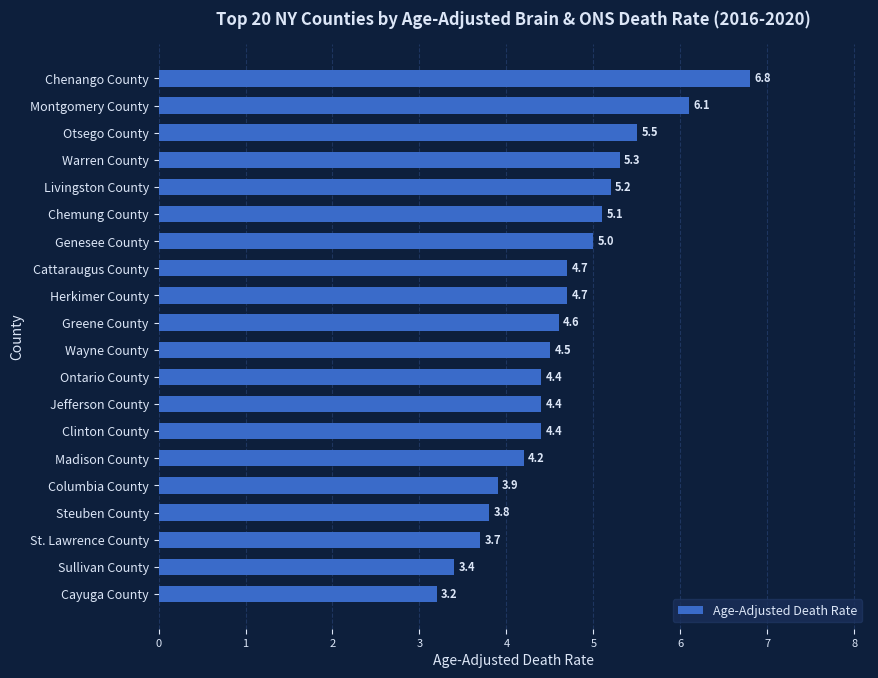

The chart shows a value of 2.4 at Madison County. True or false?

False